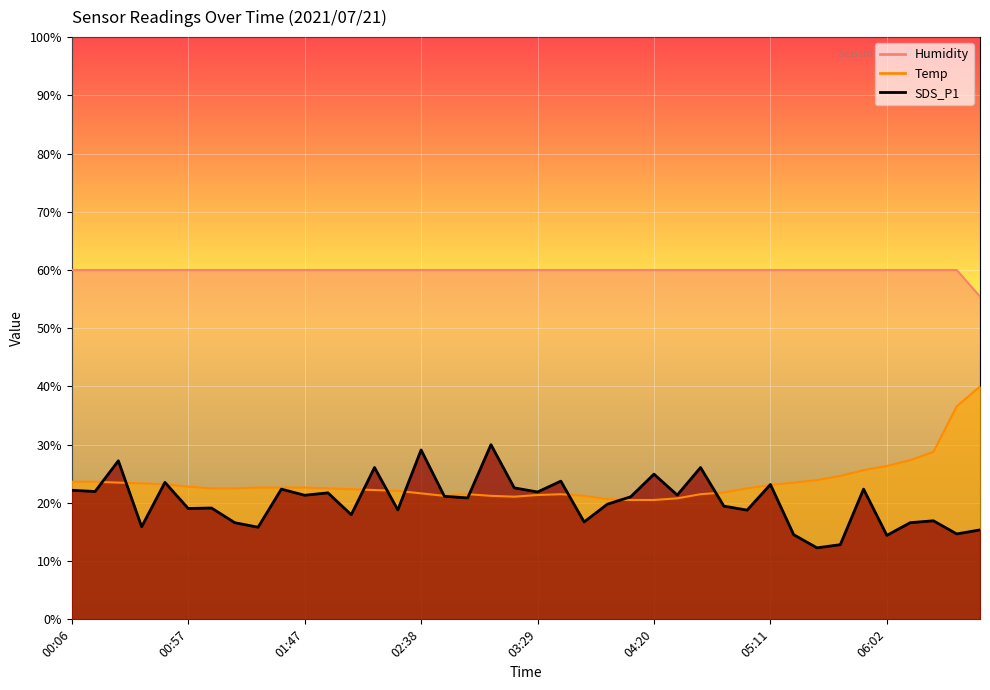

Reading left to right, list all the values displayed in this chart.

SDS_P1: 22.2	22.0	27.2	15.9	23.5	19.0	19.1	16.6	15.8	22.4	21.3	21.7	18.0	26.1	18.8	29.1	21.1	20.9	30.0	22.6	21.9	23.7	16.7	19.8	21.0	24.9	21.3	26.1	19.5	18.8	23.2	14.5	12.3	12.8	22.4	14.4	16.6	16.9	14.7	15.4
Temp: 23.6	23.6	23.5	23.3	23.2	22.8	22.5	22.5	22.6	22.6	22.6	22.5	22.3	22.2	22.1	21.6	21.2	21.5	21.2	21.1	21.4	21.5	21.2	20.6	20.5	20.5	20.8	21.5	21.8	22.5	23.1	23.5	23.9	24.6	25.6	26.3	27.3	28.8	36.6	40.0
Humidity: 60.0	60.0	60.0	60.0	60.0	60.0	60.0	60.0	60.0	60.0	60.0	60.0	60.0	60.0	60.0	60.0	60.0	60.0	60.0	60.0	60.0	60.0	60.0	60.0	60.0	60.0	60.0	60.0	60.0	60.0	60.0	60.0	60.0	60.0	60.0	60.0	60.0	60.0	60.0	55.4